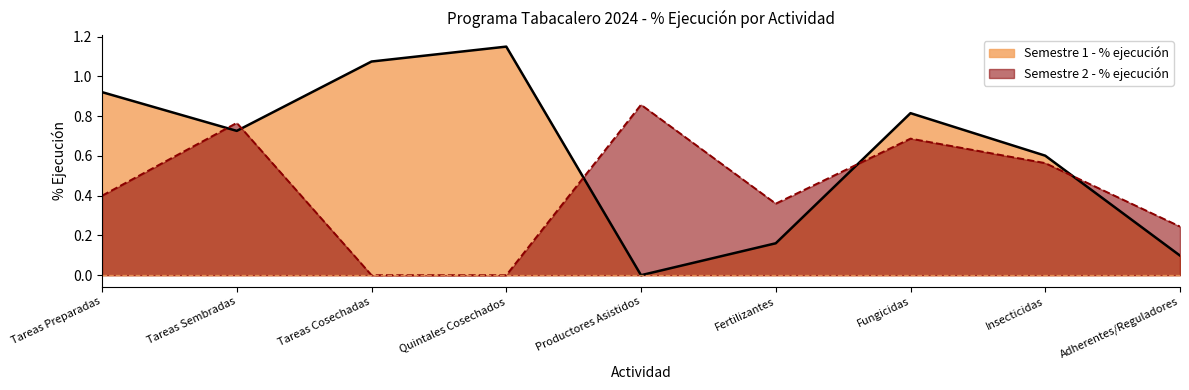

What position from the left is Adherentes/Reguladores?

9